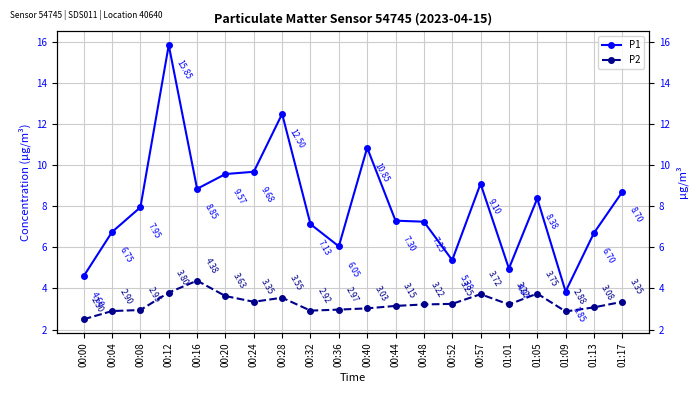

At which category is the sum across all series the highest?

00:12